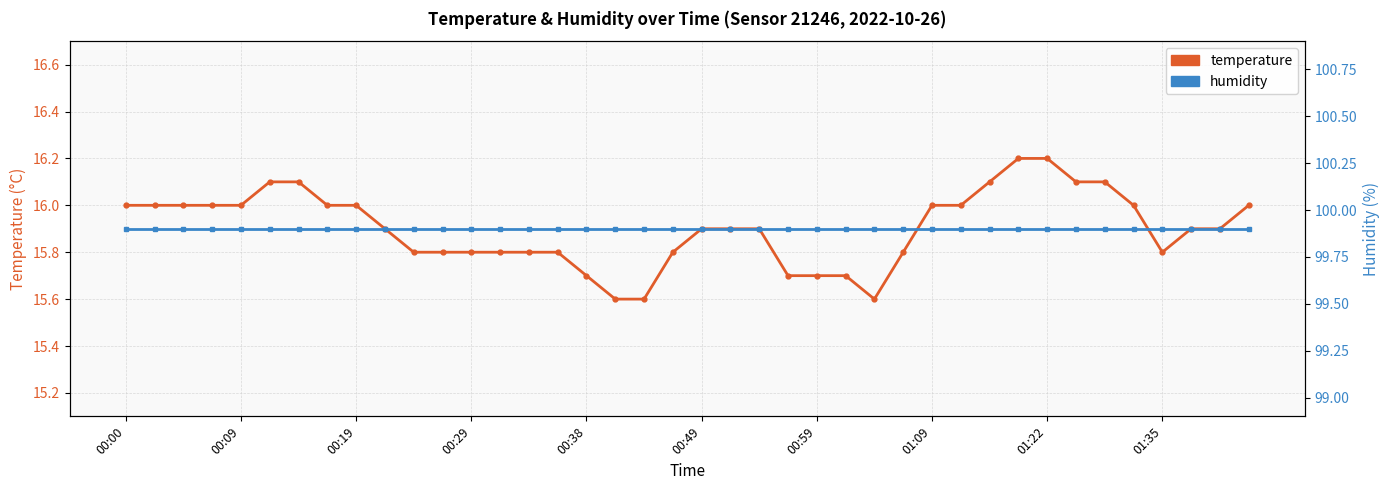

Rank the series by their average value, from lowest to highest.

temperature, humidity